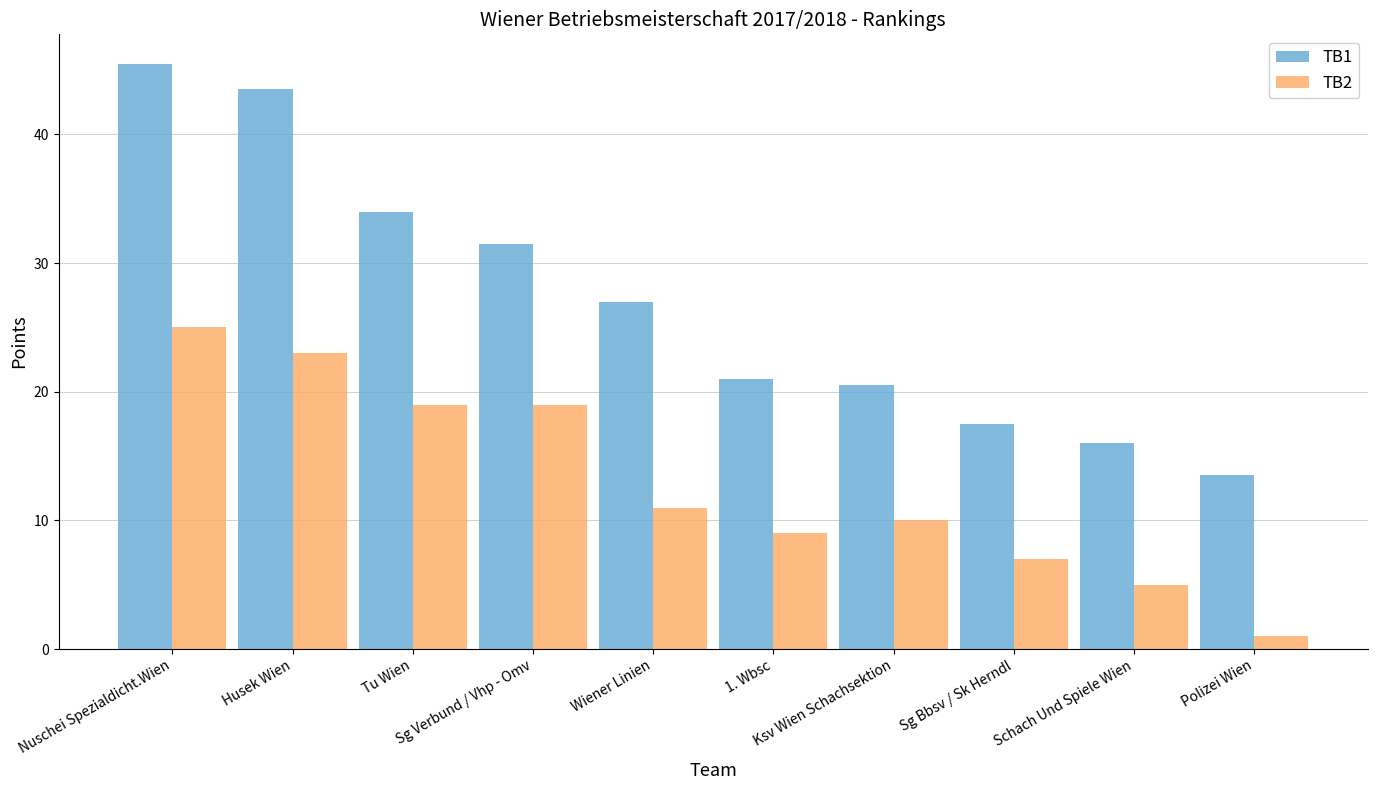

Read the TB1 value at Sg Bbsv / Sk Herndl.

17.5